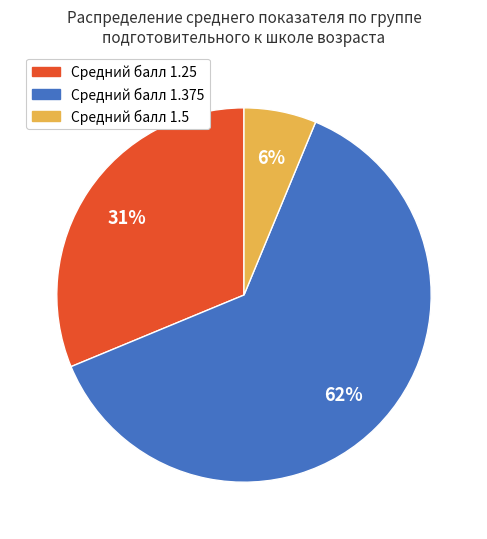

Does any single category account for the majority?

Yes